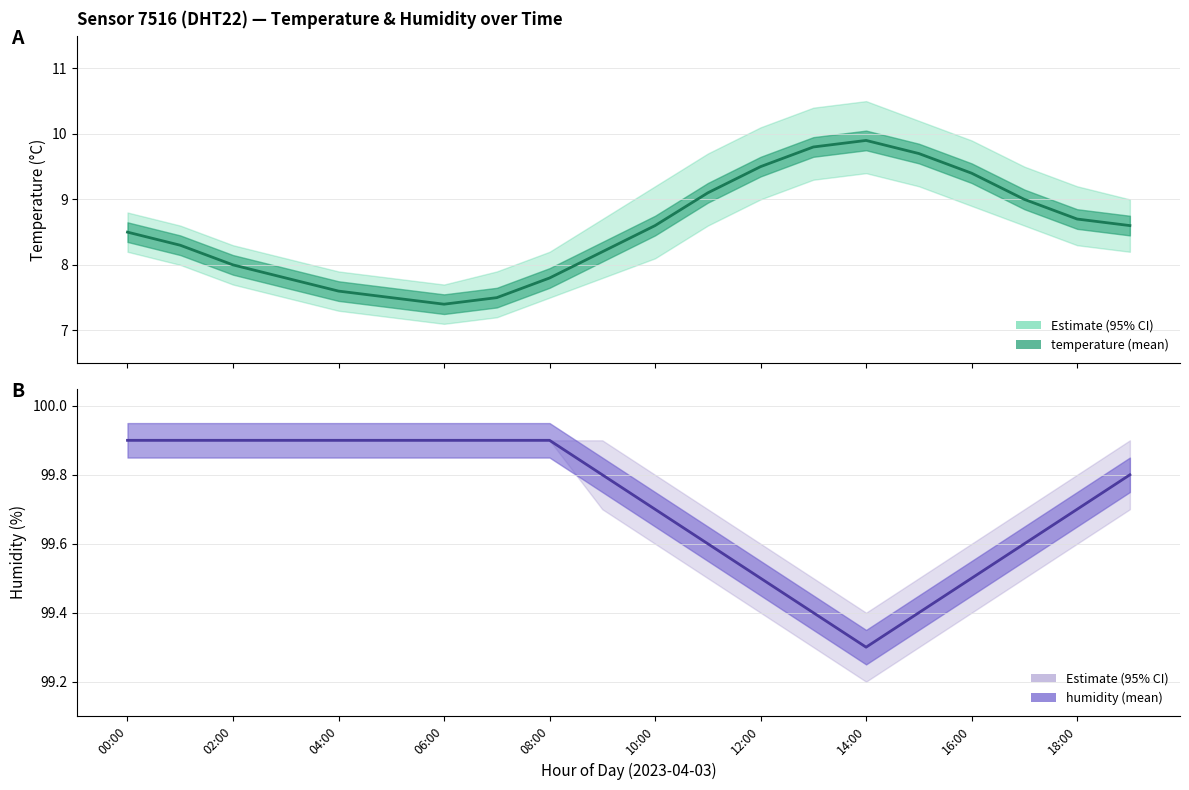

What are all the series names shown in the legend?

temperature, humidity